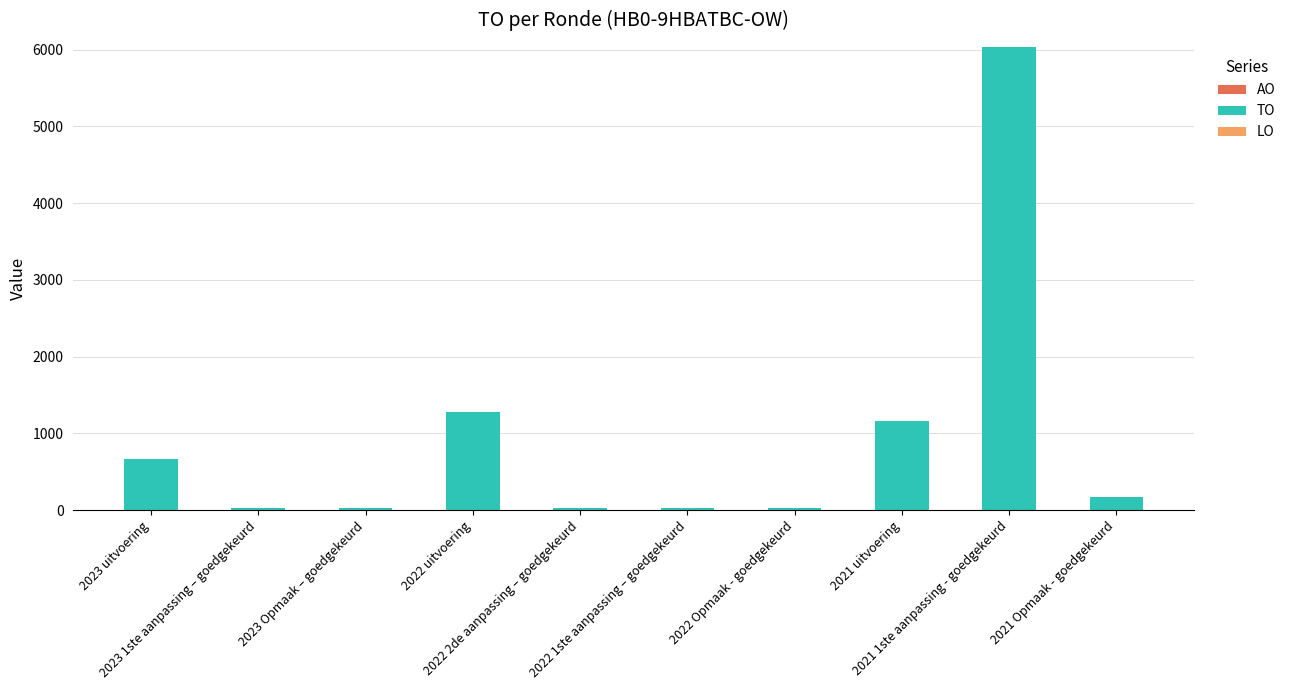

What is the greatest value displayed?

6036